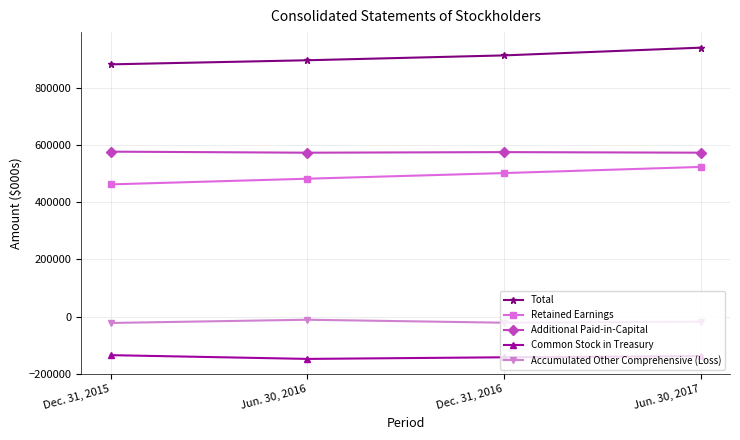

The Total series shows 1564769 at Dec. 31, 2015. True or false?

False